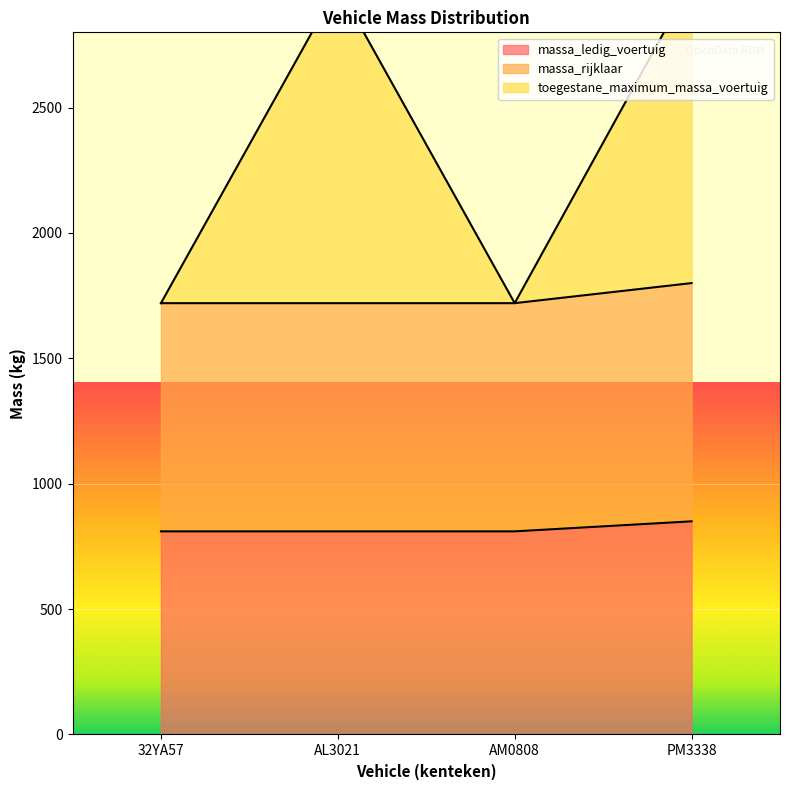

What is the smallest value displayed?

810